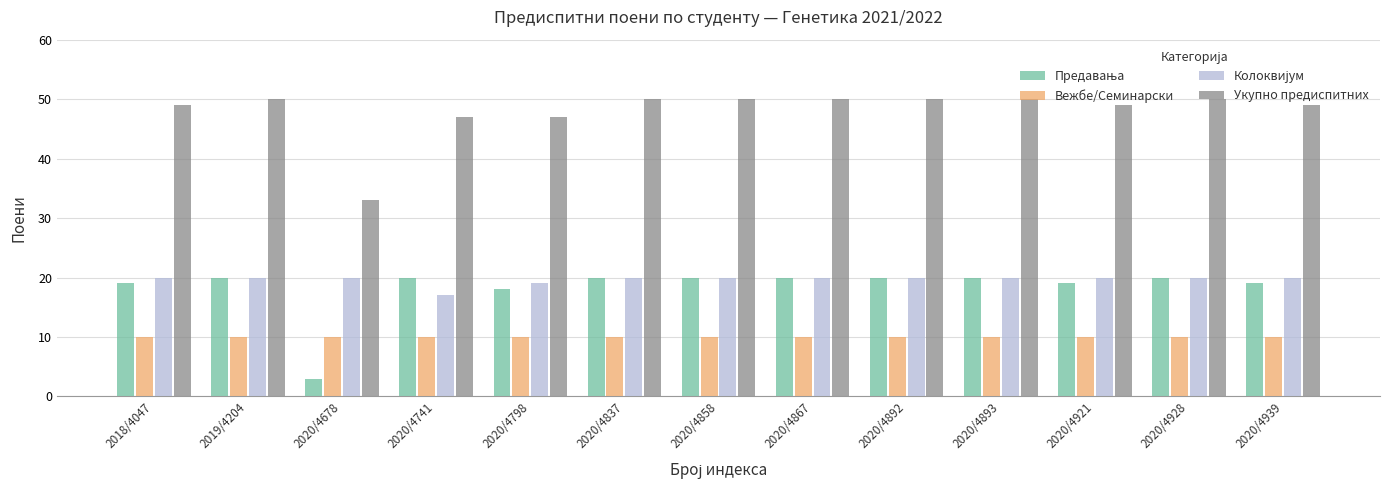

The value of Укупно предиспитних at 2020/4939 is 49. True or false?

True